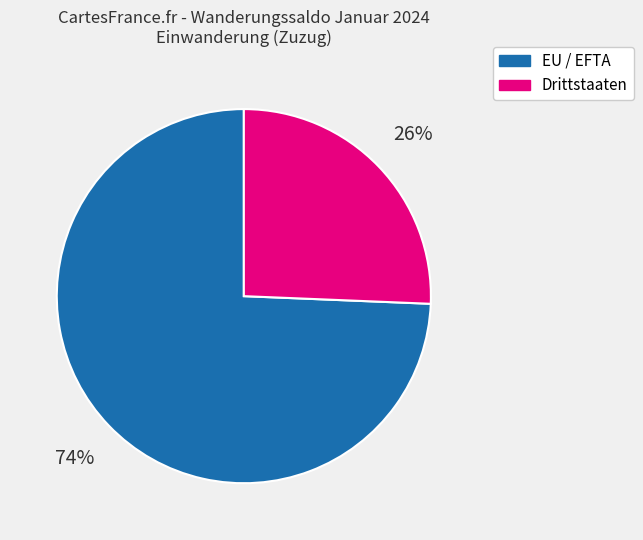

What percentage is the EU / EFTA slice, to the nearest percent?

74%